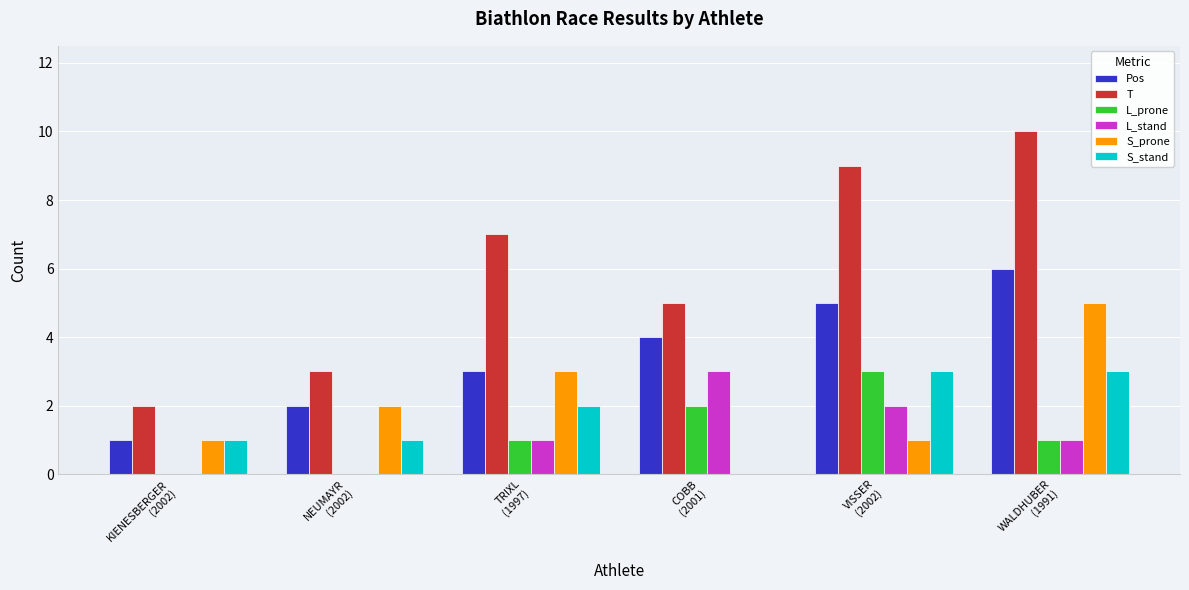

How many groups of bars are there?

6